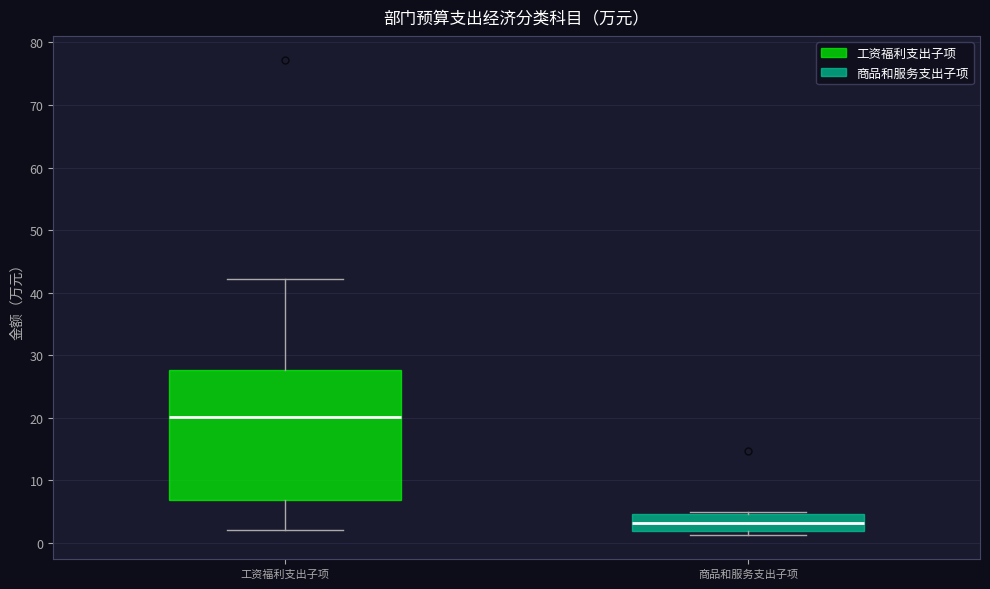

Reading left to right, read every box against the y-axis: the position of its median line, the range the box covers, and the ends of its whiskers. The values are not printed on the chart, so give them approximately, as read against the axis.

工资福利支出子项: median 20, box 7 to 28, whiskers 2 to 42
商品和服务支出子项: median 3, box 2 to 5, whiskers 1 to 5 (just above the box's upper edge)